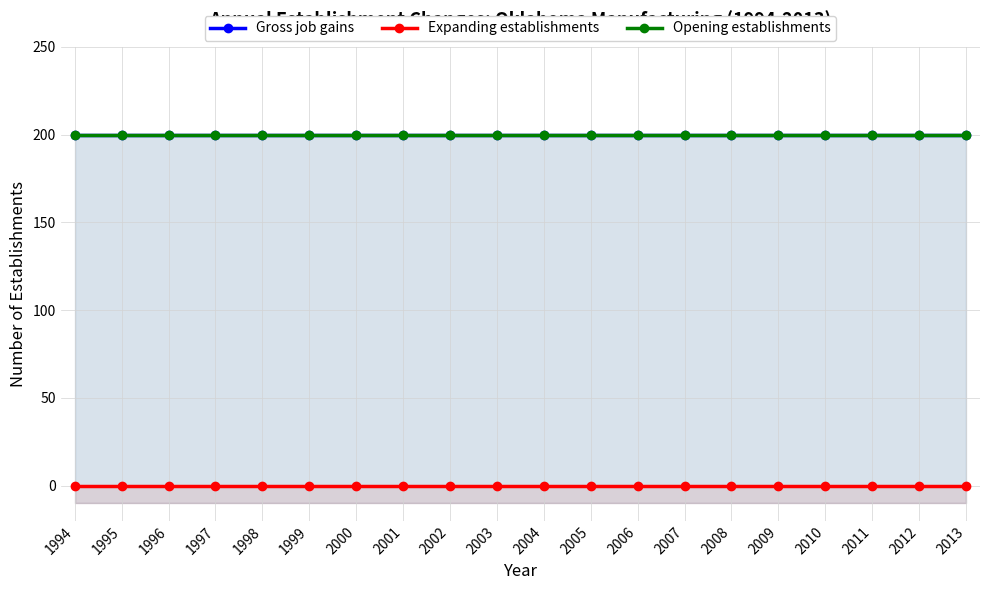

List the labels in order of Expanding establishments value, largest first.

1994, 1995, 1996, 1997, 1998, 1999, 2000, 2001, 2002, 2003, 2004, 2005, 2006, 2007, 2008, 2009, 2010, 2011, 2012, 2013